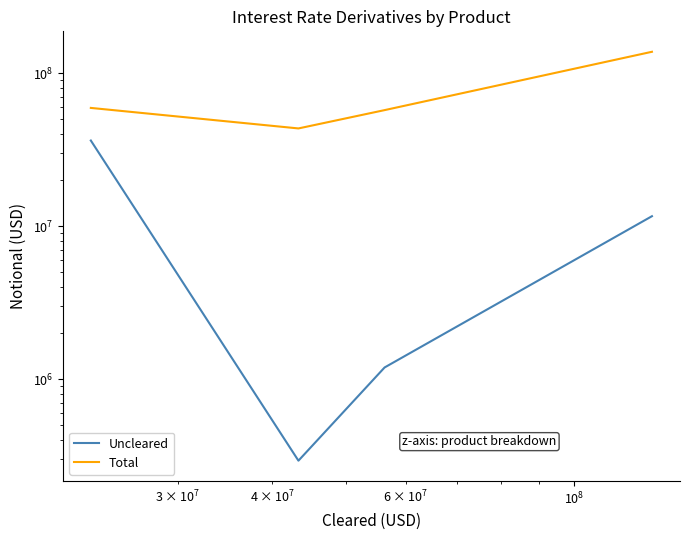

Reading left to right, what are all the values shown in this chart?

Uncleared: 36334992	292218	1189946	11619535
Total: 59382965	43593588	57442673	138333478